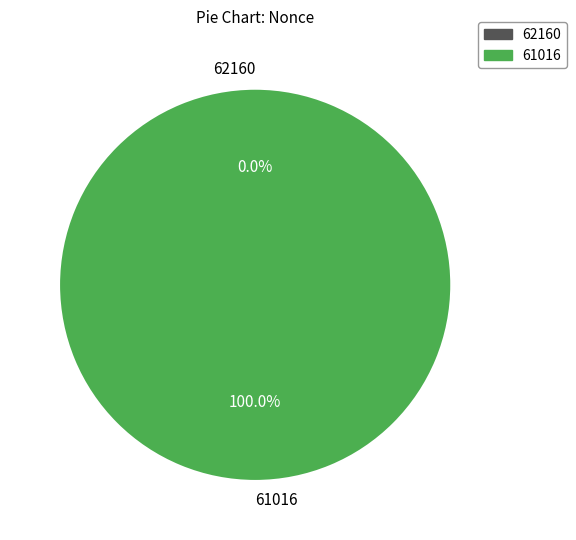

Count the number of slices in the pie.

2